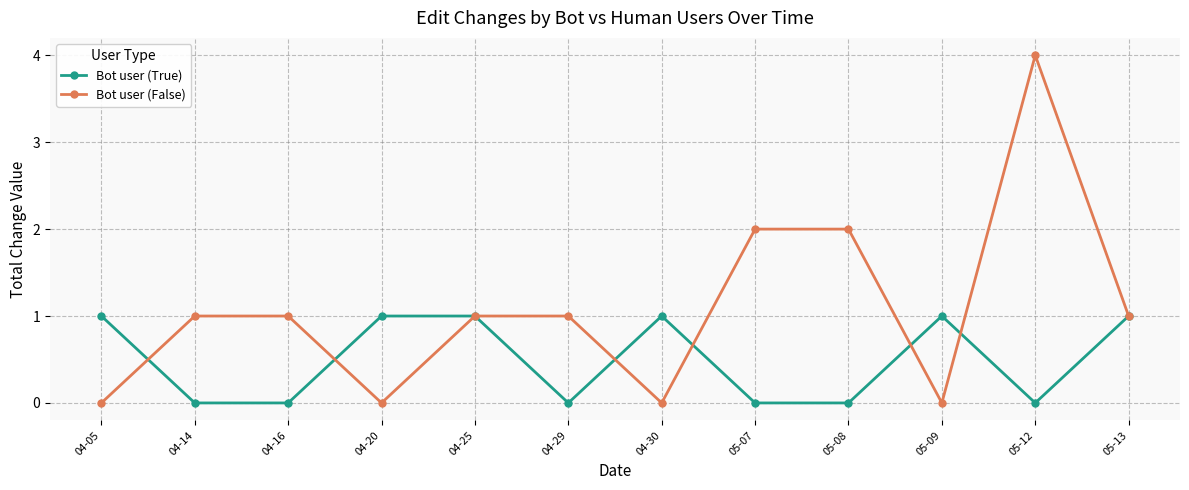

List the series in order of their peak value, highest first.

Bot user (False), Bot user (True)